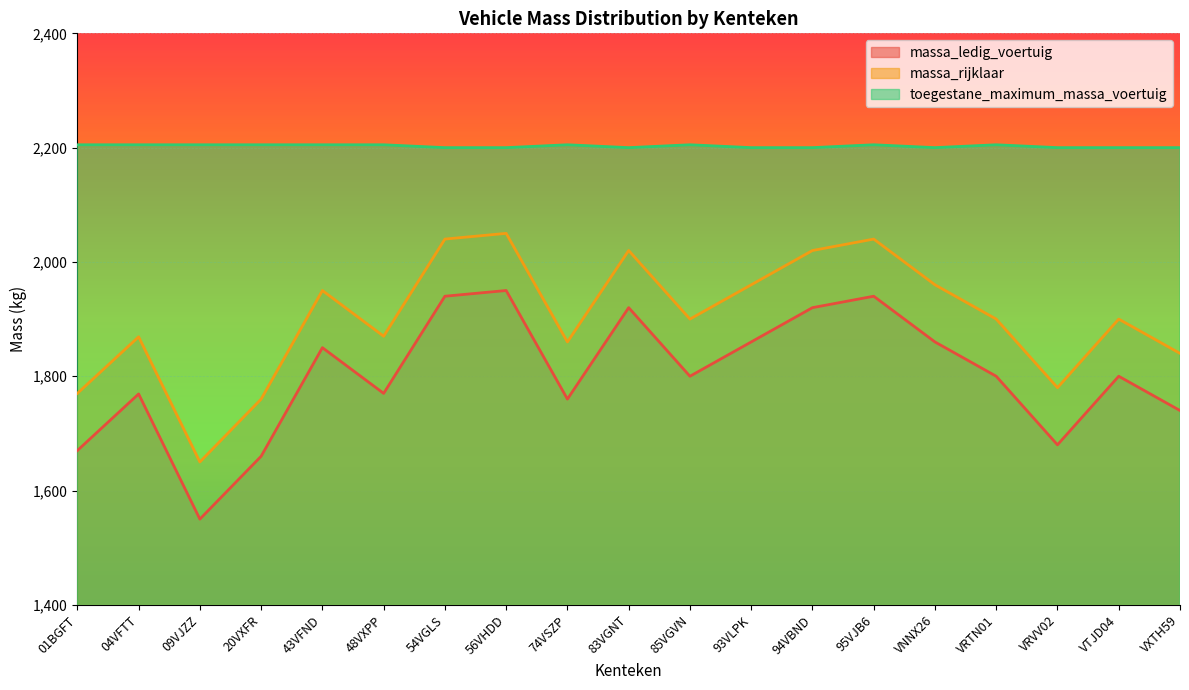

What is the minimum value shown in the chart?

1550